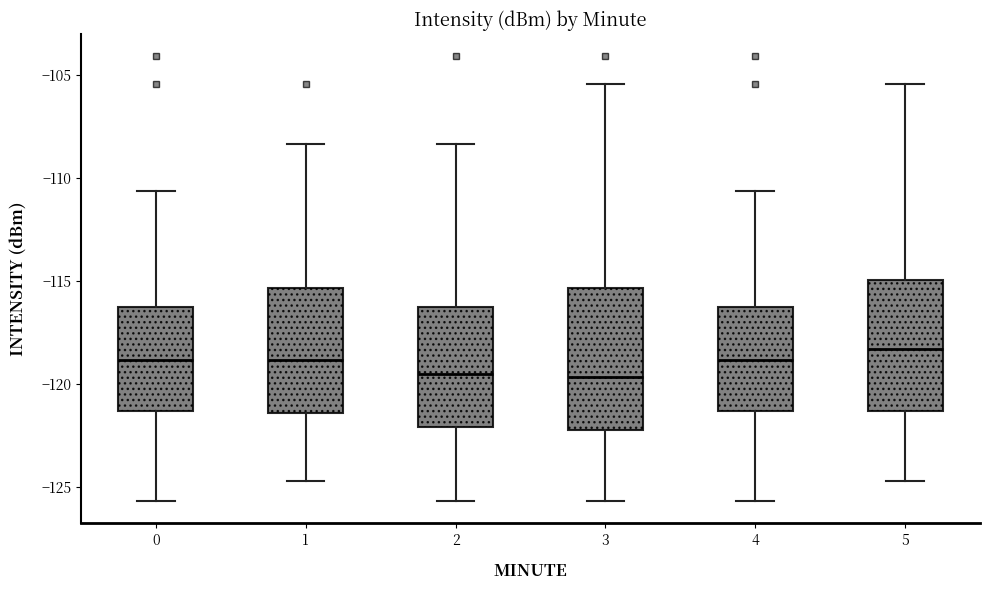

Reading left to right, transcribe this box plot: for each box, give where its median line is, the range the box spans, and where its two whiskers end, as read against the y-axis. The values are not printed on the chart, so give them approximately, as read against the axis.

0: median -119.0, box -121.5 to -116.5, whiskers -125.5 to -110.5
1: median -119.0, box -121.5 to -115.5, whiskers -124.5 to -108.5
2: median -119.5, box -122.0 to -116.5, whiskers -125.5 to -108.5
3: median -119.5, box -122.0 to -115.5, whiskers -125.5 to -105.5
4: median -119.0, box -121.5 to -116.5, whiskers -125.5 to -110.5
5: median -118.5, box -121.5 to -115.0, whiskers -124.5 to -105.5